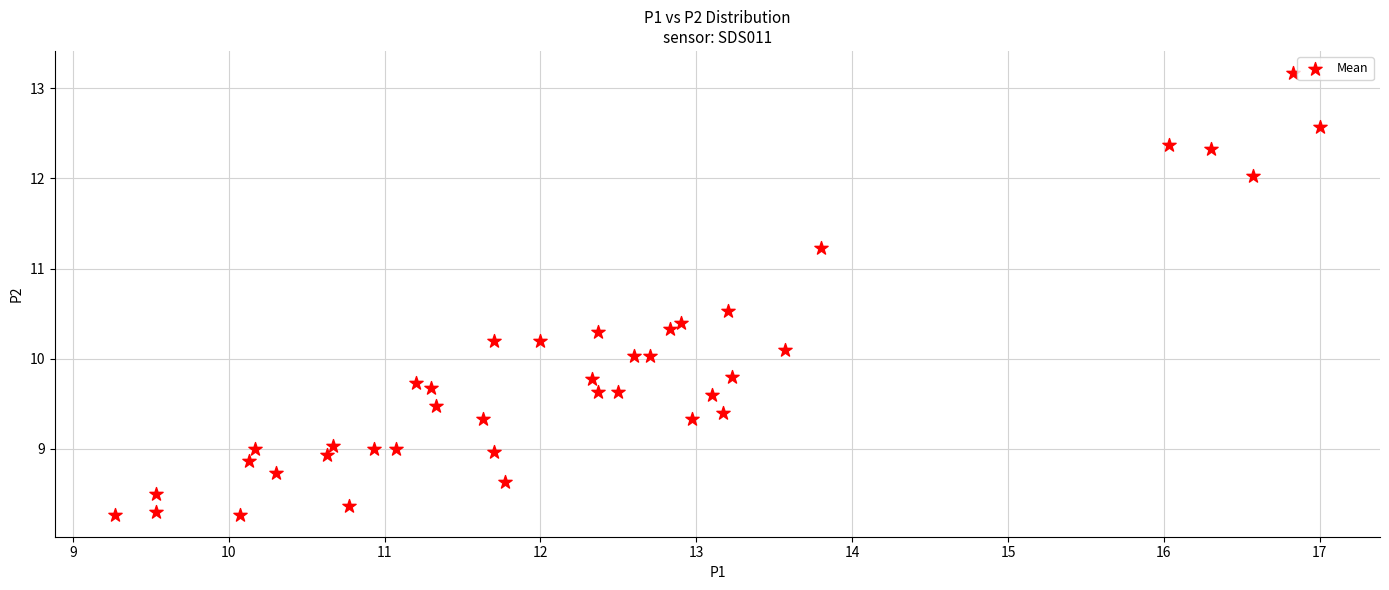

What is the range of Y values (max minus min)?

4.9